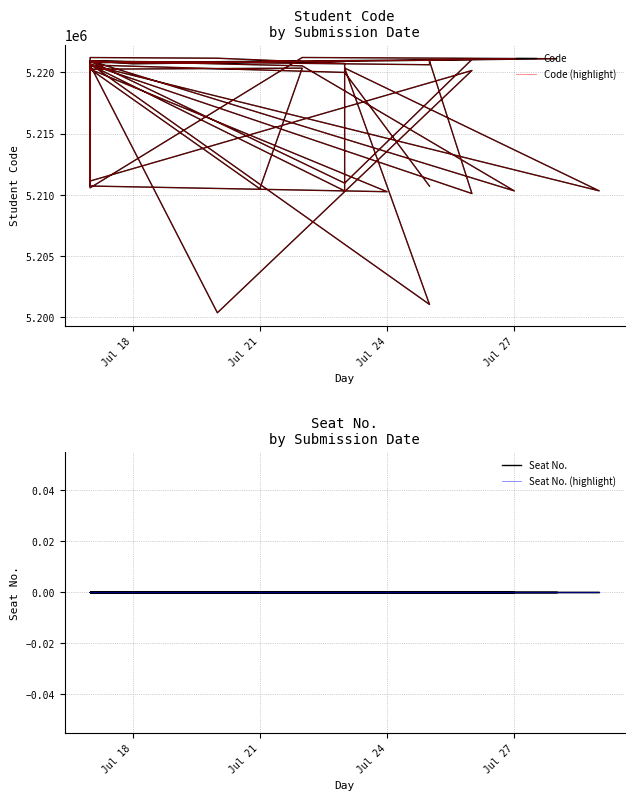

Rank the series by their maximum value, from lowest to highest.

Seat No., Seat No. (highlight), Code, Code (highlight)